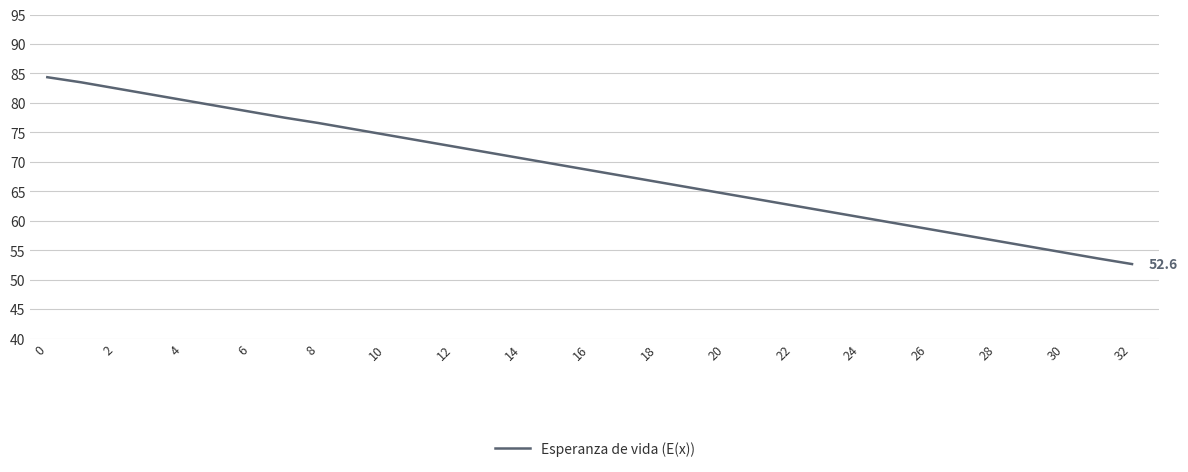

What is the smallest value displayed?

52.6